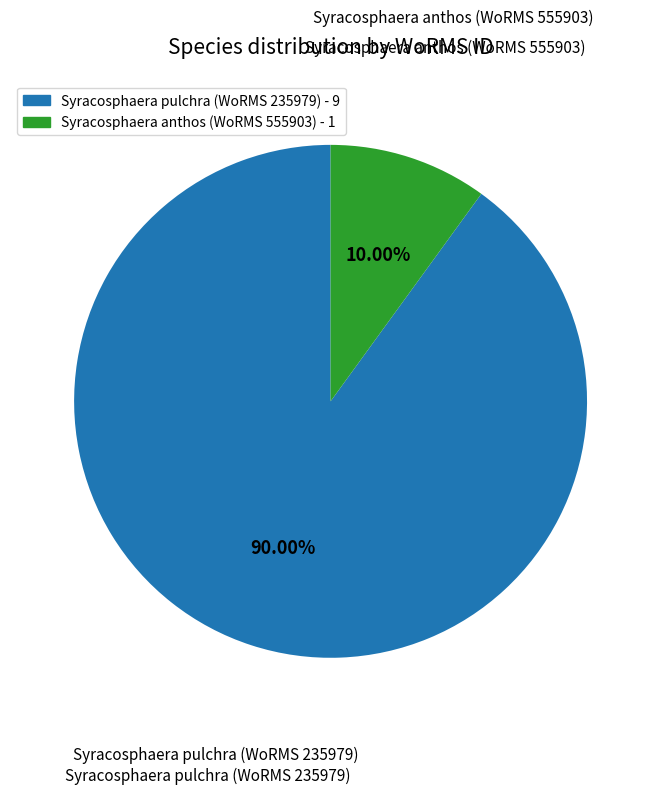

Count the number of slices in the pie.

2